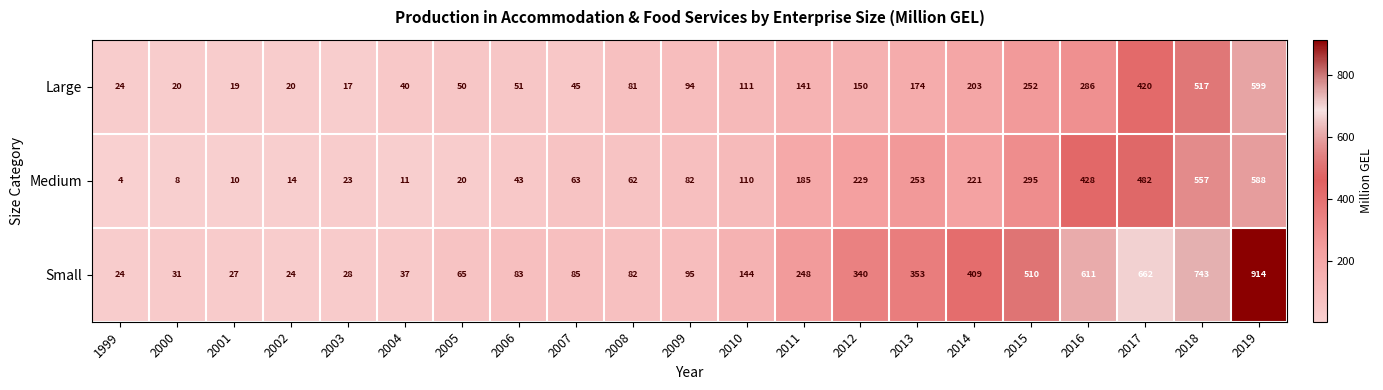

The Small series shows 409 at 2014. True or false?

True